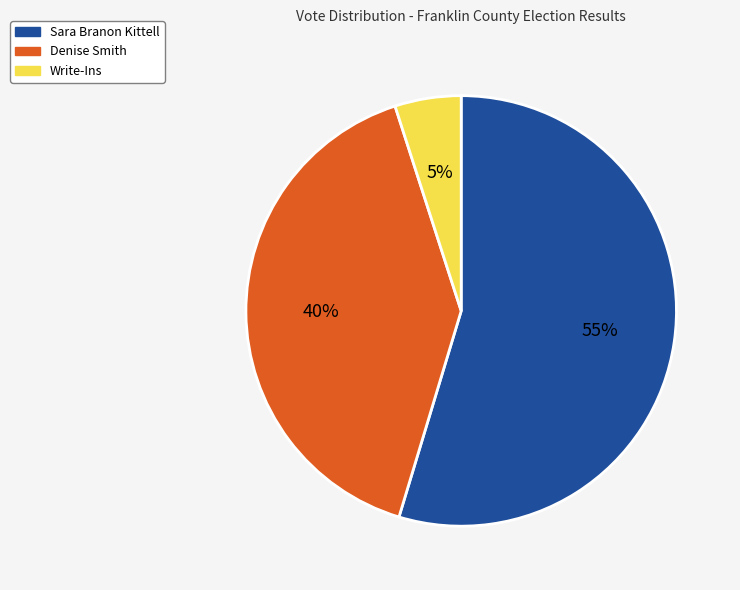

Approximately how many times larger is the value at Denise Smith compared to Sara Branon Kittell?

0.7